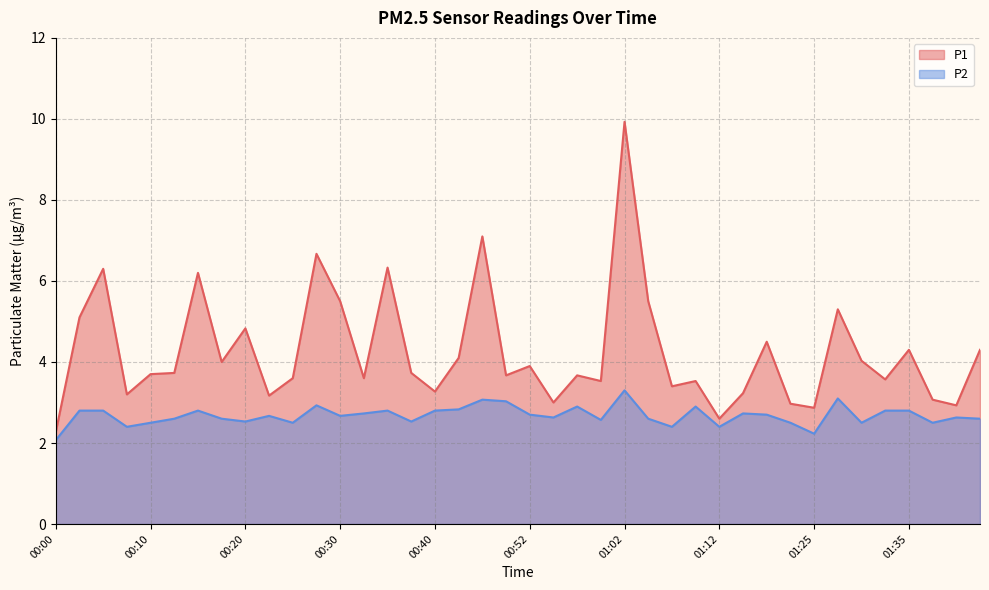

What position from the left is 00:50?

20